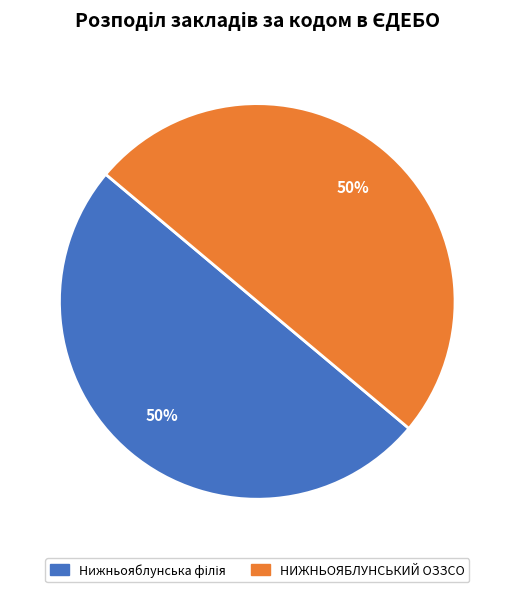

To the nearest percent, what is the average slice percentage?

50%